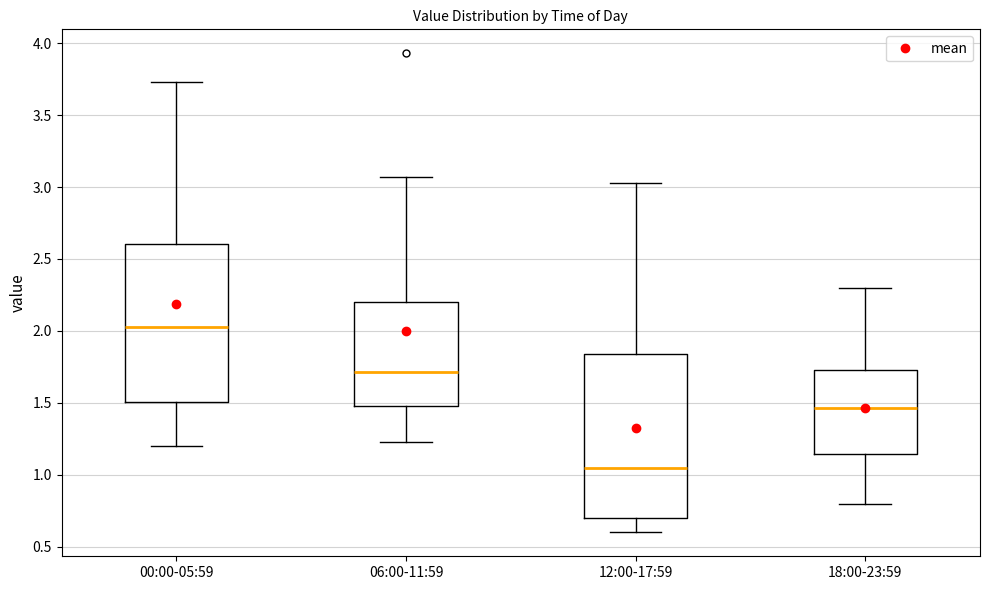

Reading left to right, transcribe this box plot: for each box, give where its median line is, the range the box spans, and where its two whiskers end, as read against the y-axis. The values are not printed on the chart, so give them approximately, as read against the axis.

00:00-05:59: median 2.05, box 1.50 to 2.60, whiskers 1.20 to 3.75
06:00-11:59: median 1.70, box 1.50 to 2.20, whiskers 1.25 to 3.05
12:00-17:59: median 1.05, box 0.70 to 1.85, whiskers 0.60 to 3.05
18:00-23:59: median 1.45, box 1.15 to 1.75, whiskers 0.80 to 2.30